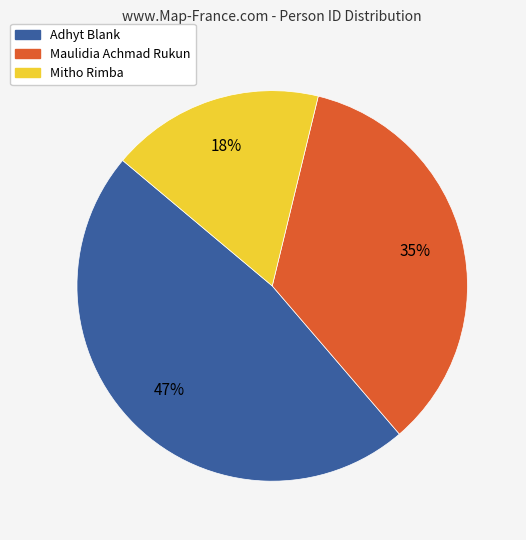

To the nearest percent, what is the difference between the Maulidia Achmad Rukun and Adhyt Blank slice percentages?

12%